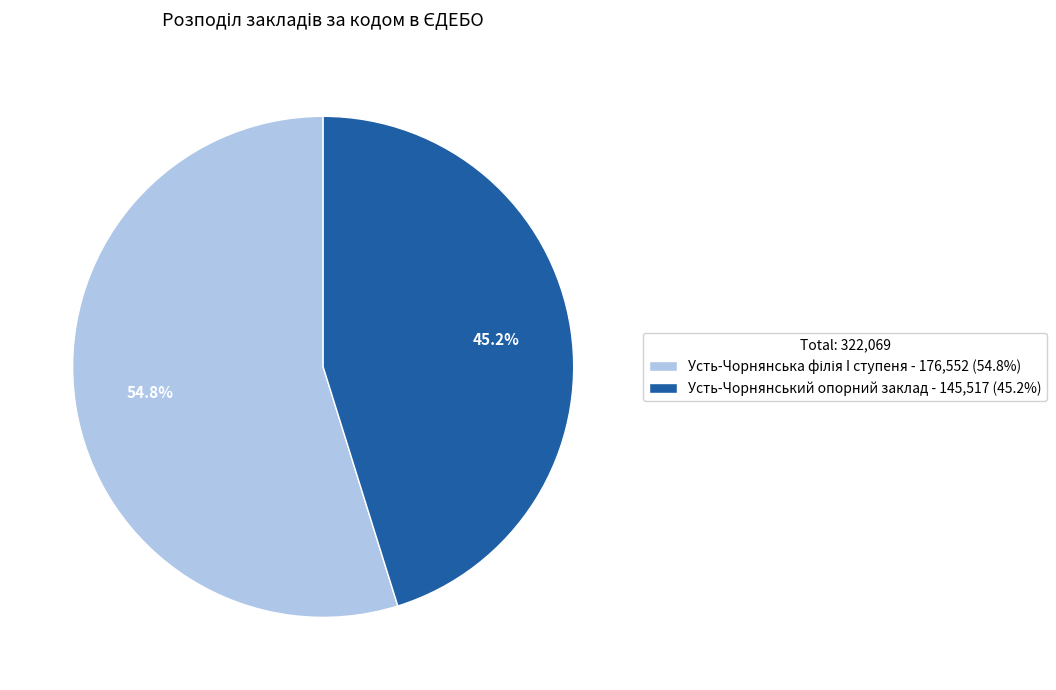

How much of the chart is everything except Усть-Чорнянський опорний заклад?

54.8%